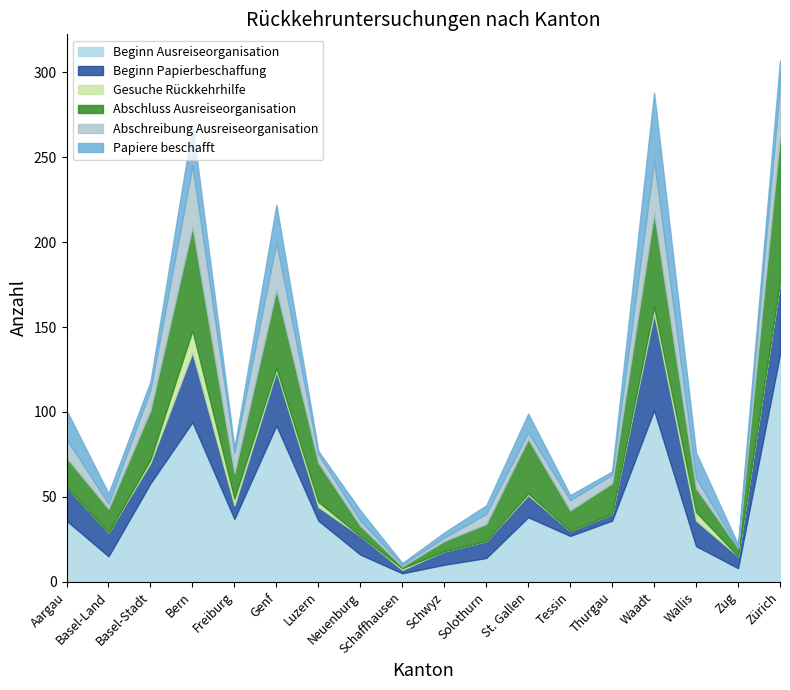

True or false: Beginn Papierbeschaffung has more than 2 interior local peaks.

True